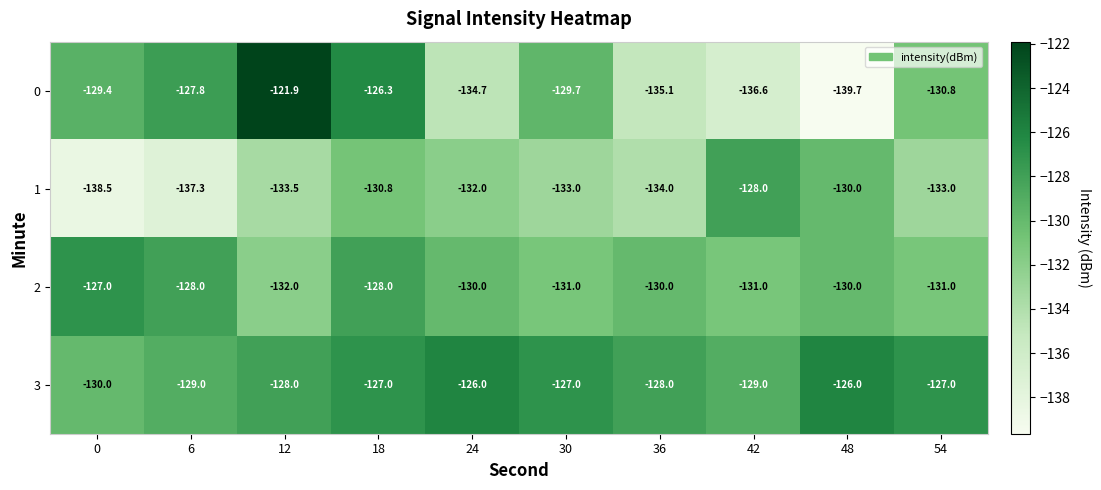

List the series in order of their overall mean, lowest first.

1, 0, 2, 3